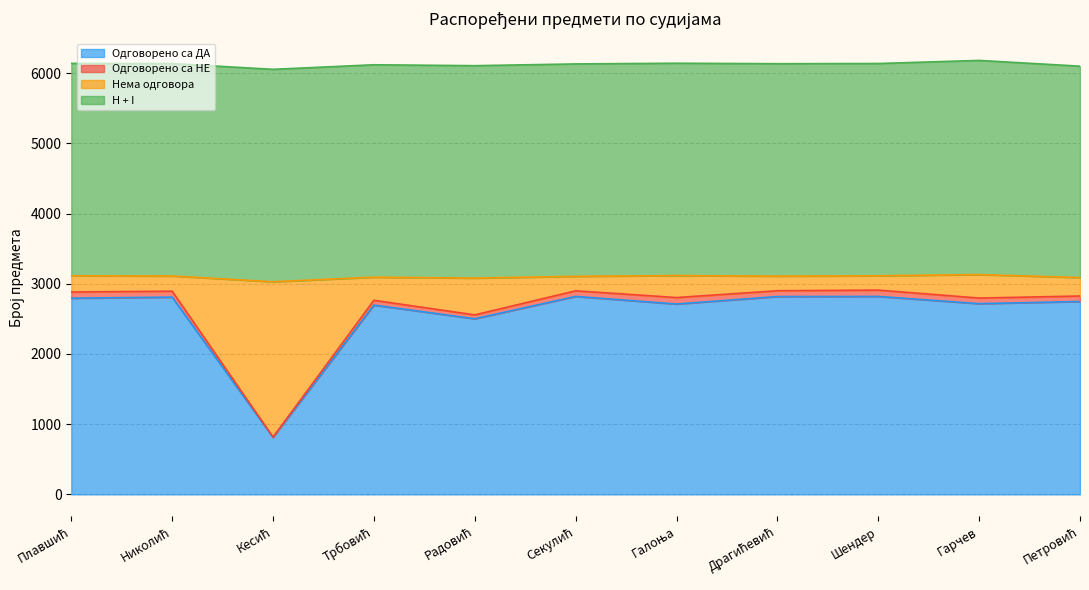

True or false: Одговорено са ДА has a value of 2819 at Секулић.

True